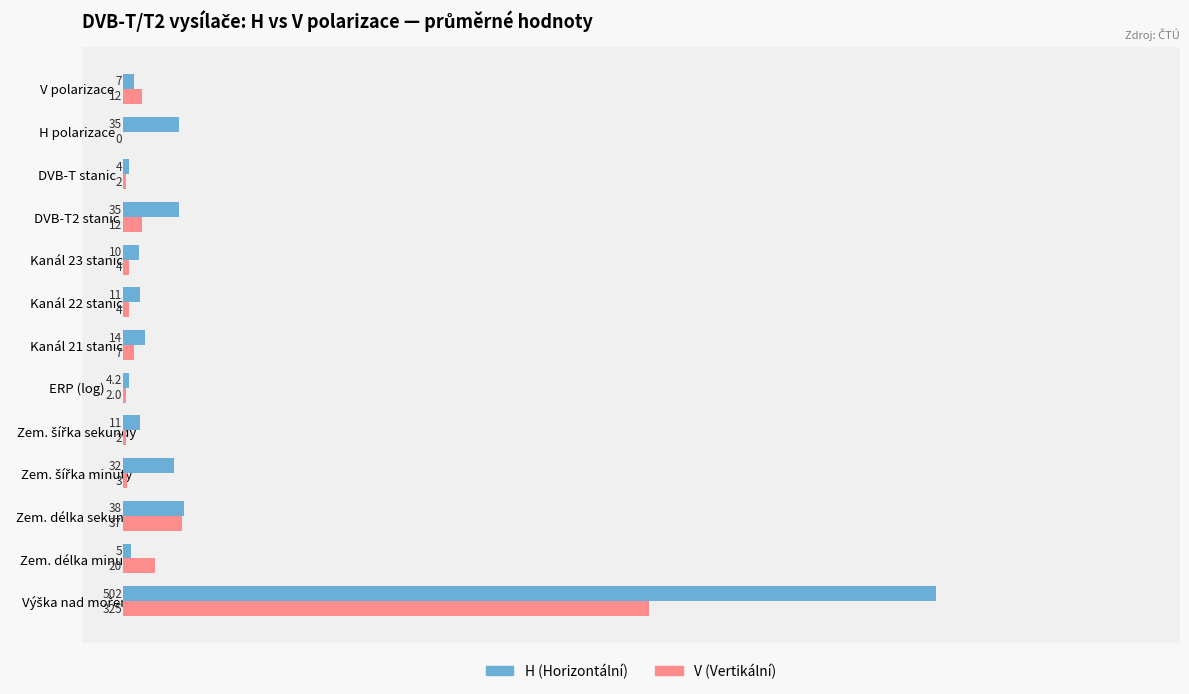

What is the maximum value shown in the chart?

502.0